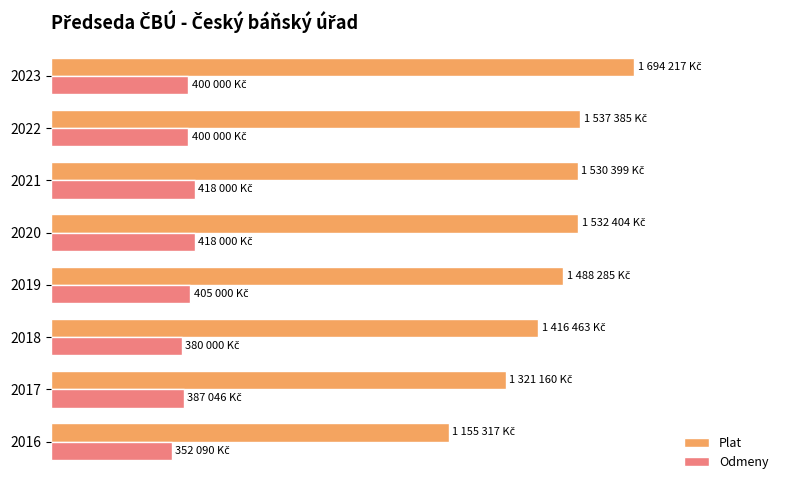

What is the highest value of the Plat series?

1694217